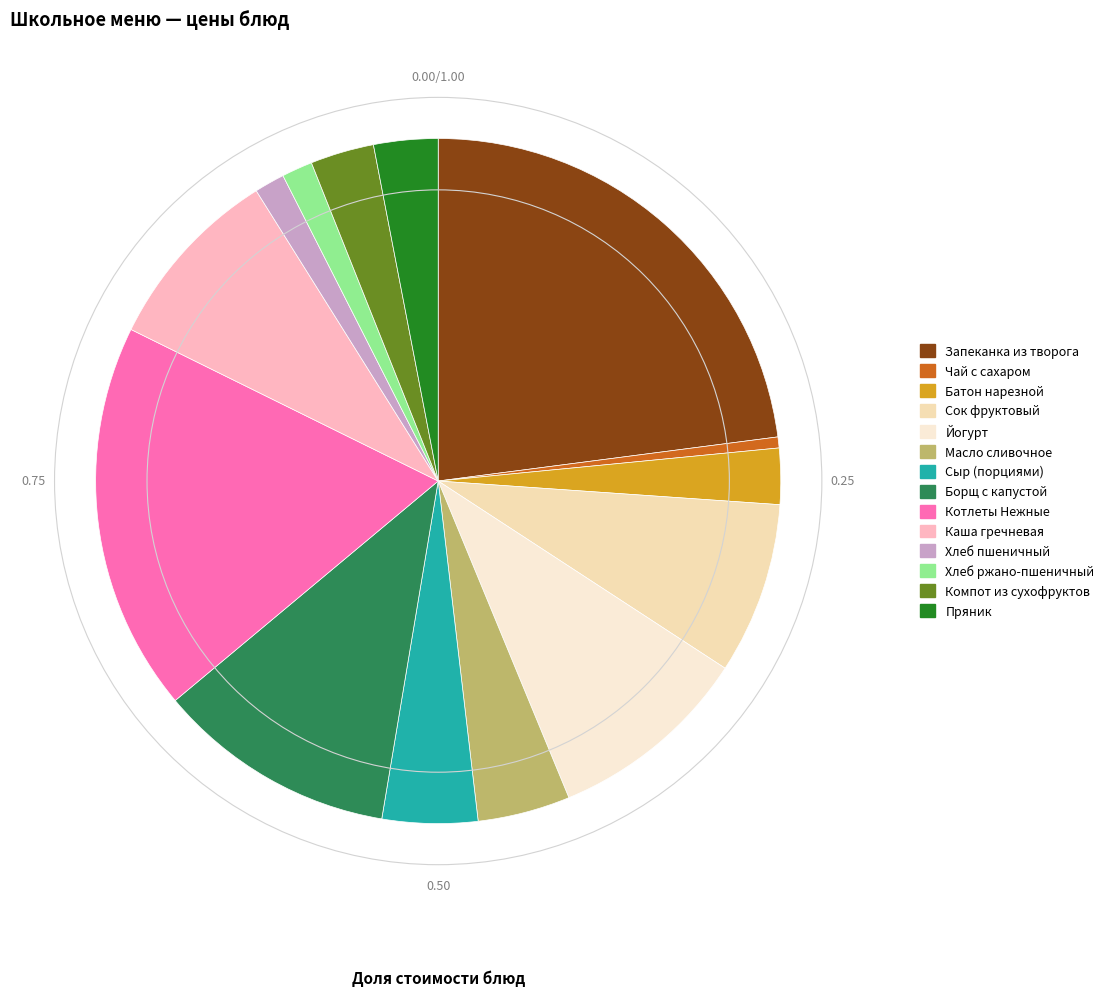

To the nearest percent, what portion does Пряник represent?

3%